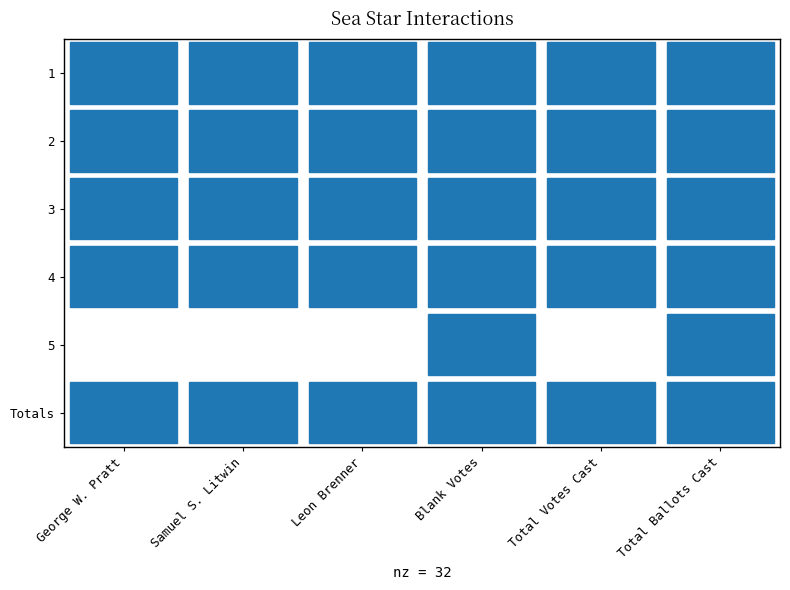

Where is 3 nearest to the value 73?

Total Votes Cast